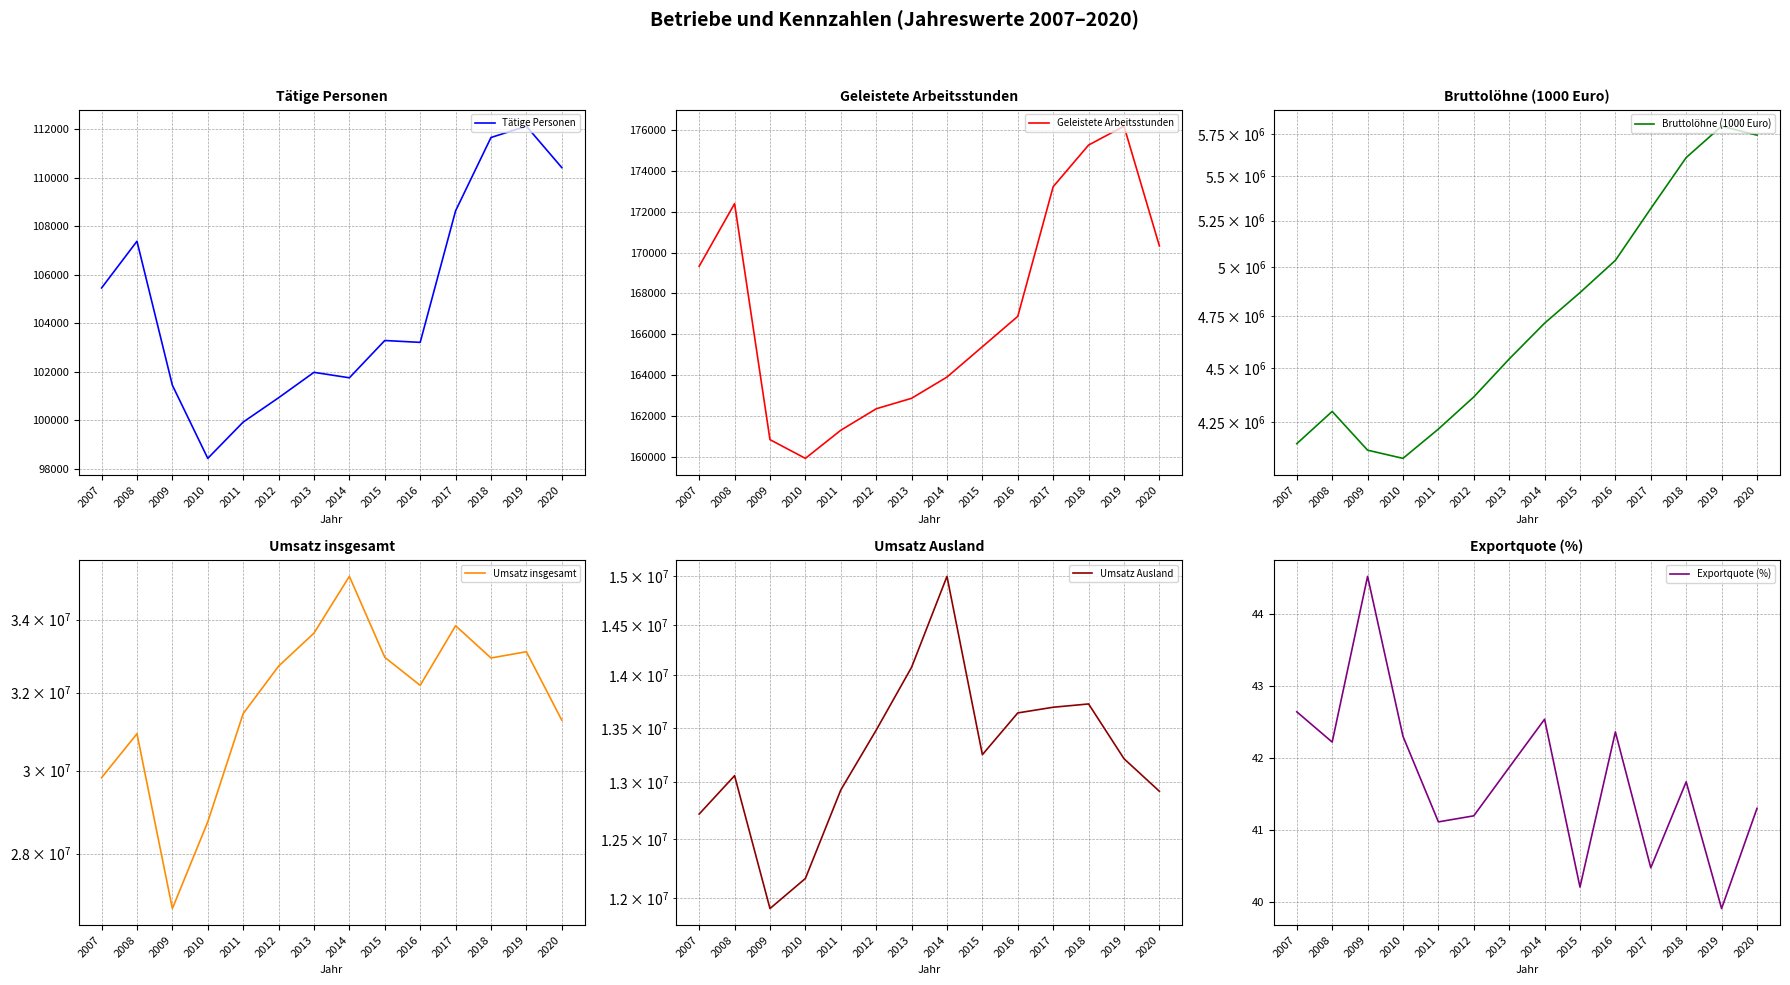

Rank the series at 2012 from lowest to highest value.

Exportquote (%), Tätige Personen, Geleistete Arbeitsstunden, Bruttolöhne (1000 Euro), Umsatz Ausland, Umsatz insgesamt